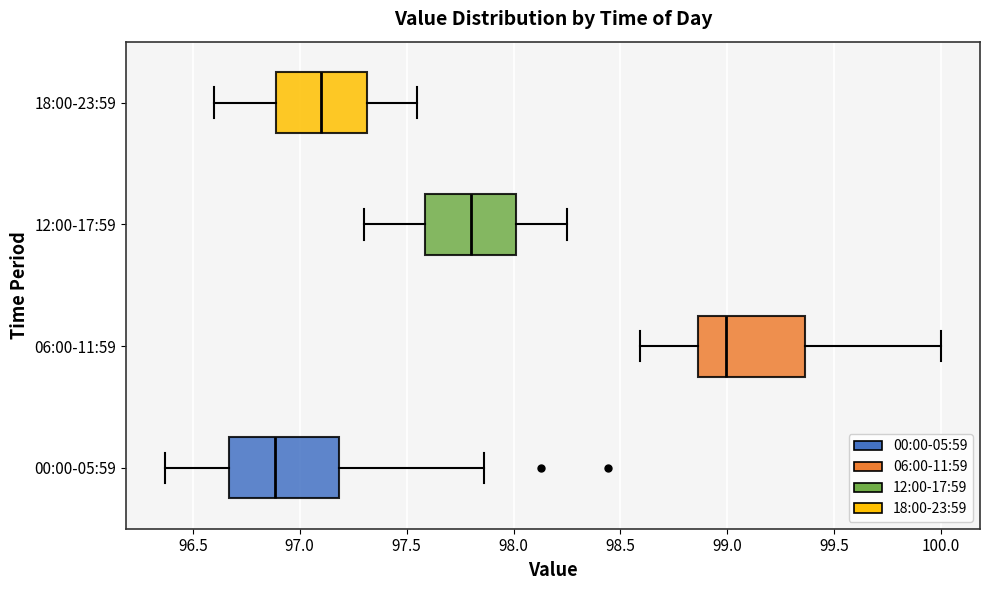

Reading bottom to top, transcribe this box plot: for each box, give where its median line is, the range the box spans, and where its two whiskers end, as read against the x-axis. The values are not printed on the chart, so give them approximately, as read against the axis.

00:00-05:59: median 96.90, box 96.65 to 97.20, whiskers 96.35 to 97.85
06:00-11:59: median 99.00, box 98.85 to 99.35, whiskers 98.60 to 100.00
12:00-17:59: median 97.80, box 97.60 to 98.00, whiskers 97.30 to 98.25
18:00-23:59: median 97.10, box 96.90 to 97.30, whiskers 96.60 to 97.55